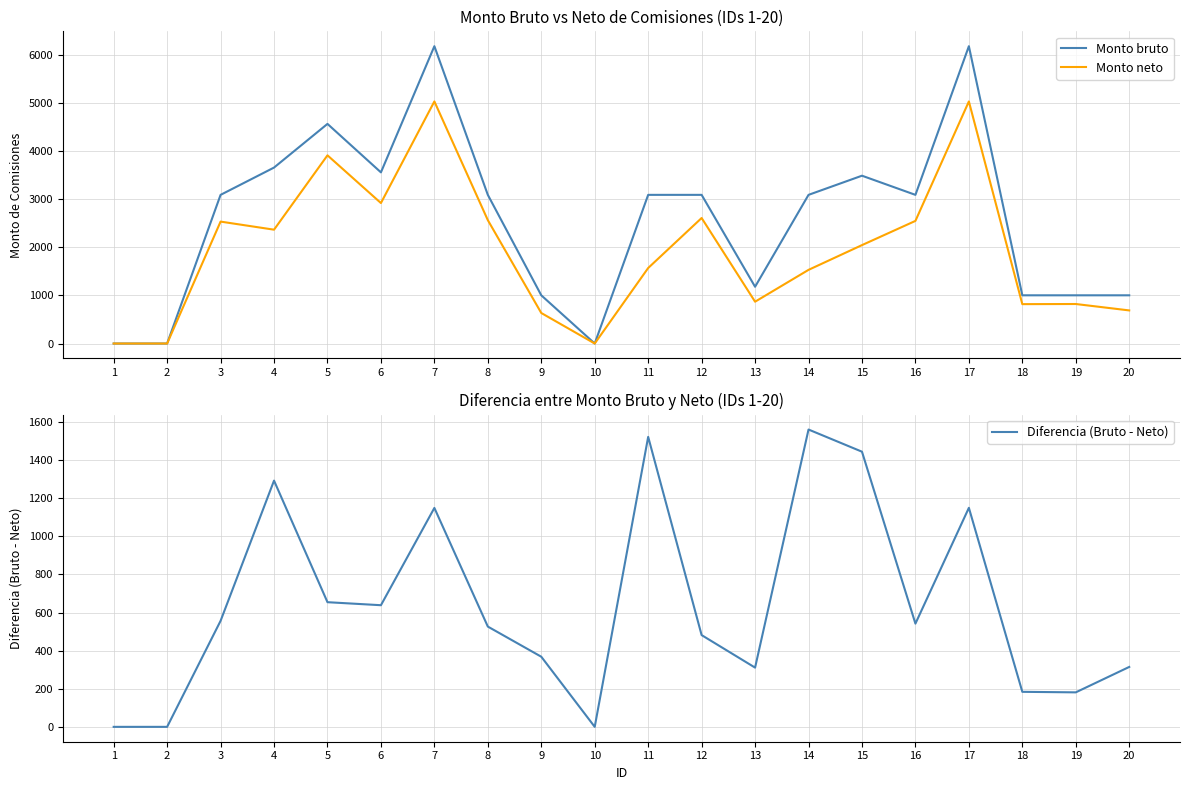

What is the sum of the Monto bruto values at 11 and 13?

4275.0